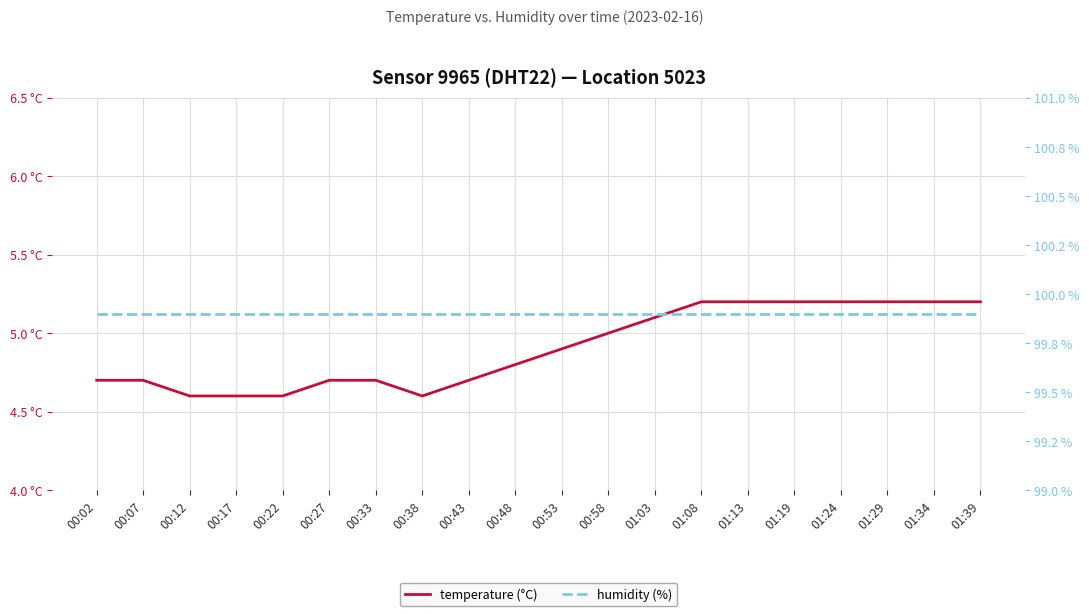

What is the label of the 15th point from the left?

01:13